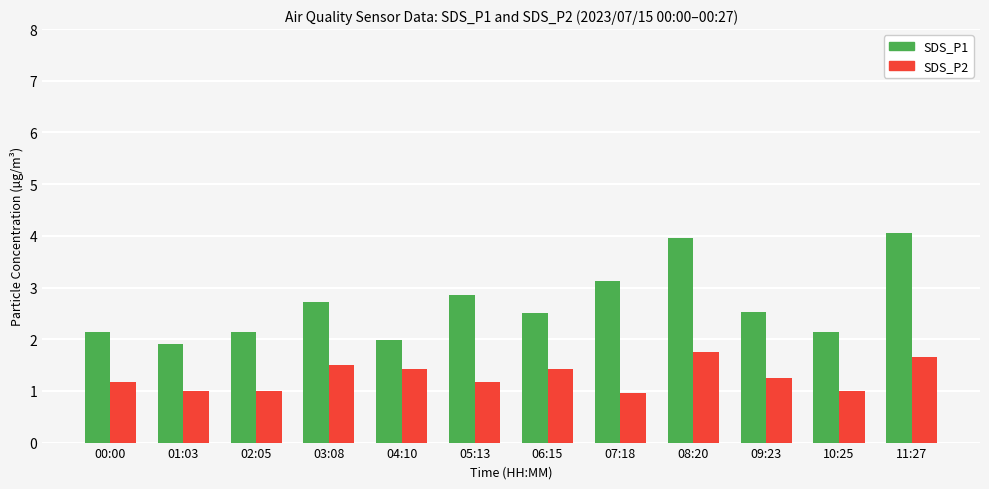

What is the lowest value of the SDS_P1 series?

1.9